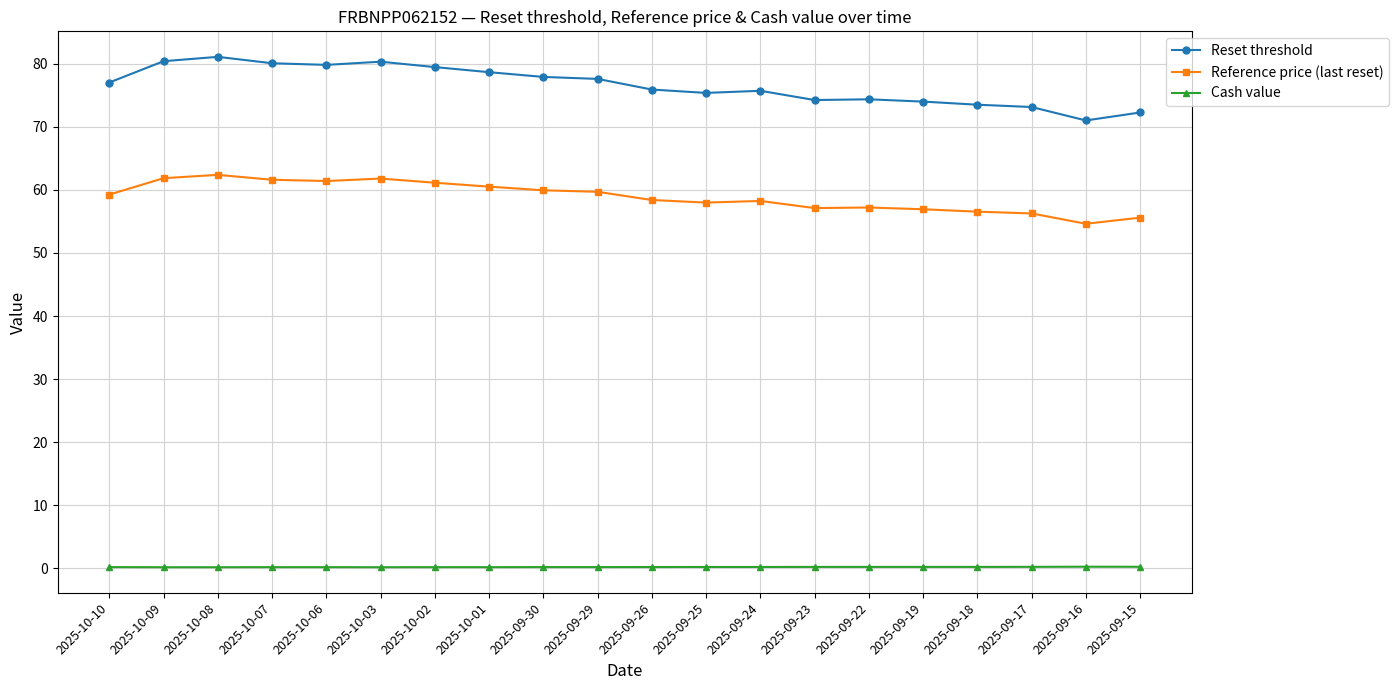

Is the value of Reference price (last reset) at 2025-10-01 greater than the value of Cash value at 2025-09-23?

Yes